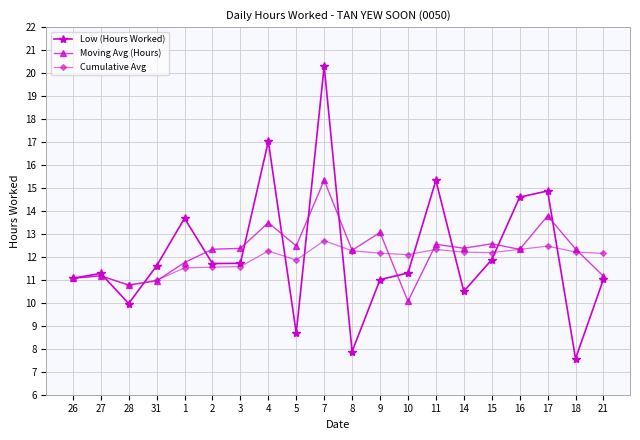

Read the Cumulative Avg value at 9.

12.2